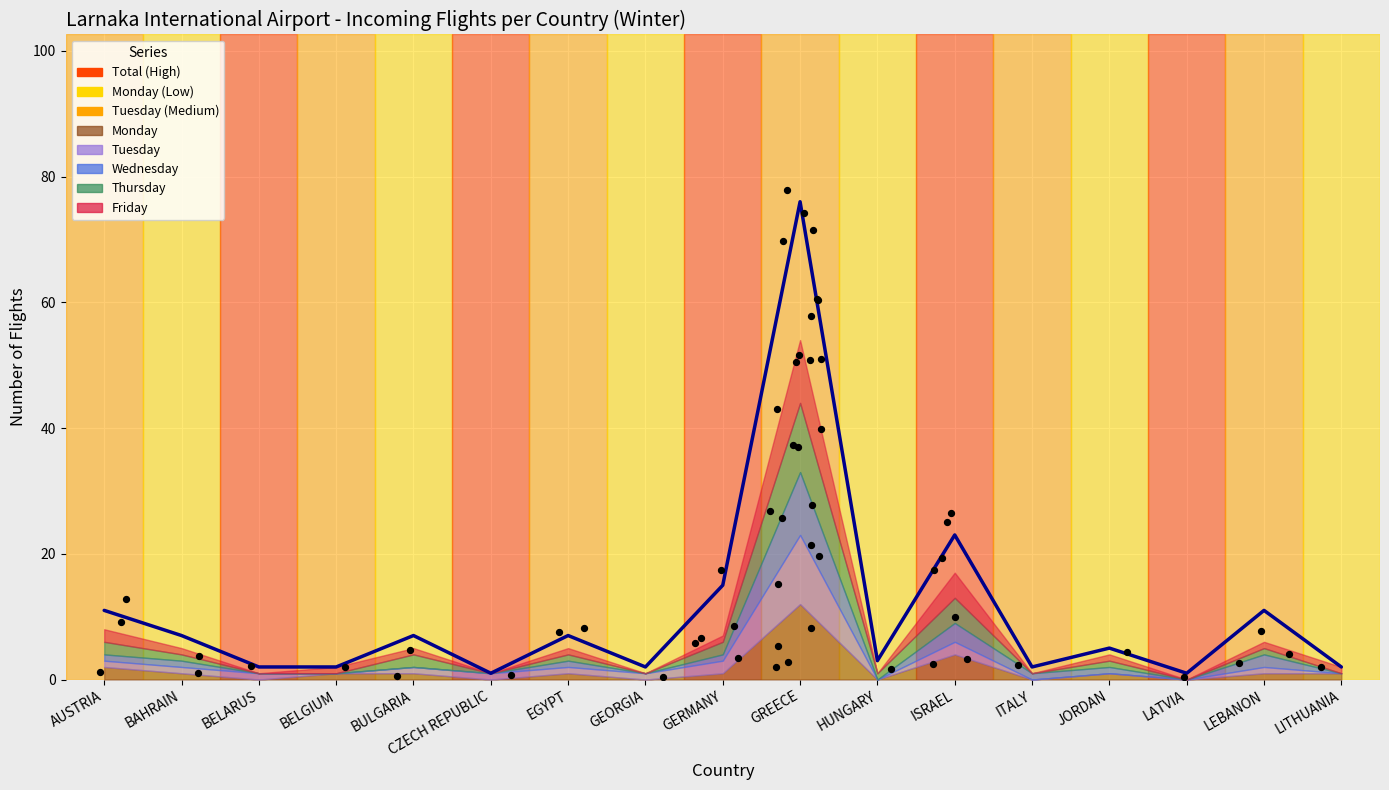

What is the ratio of the value at AUSTRIA to the value at EGYPT?

1.6